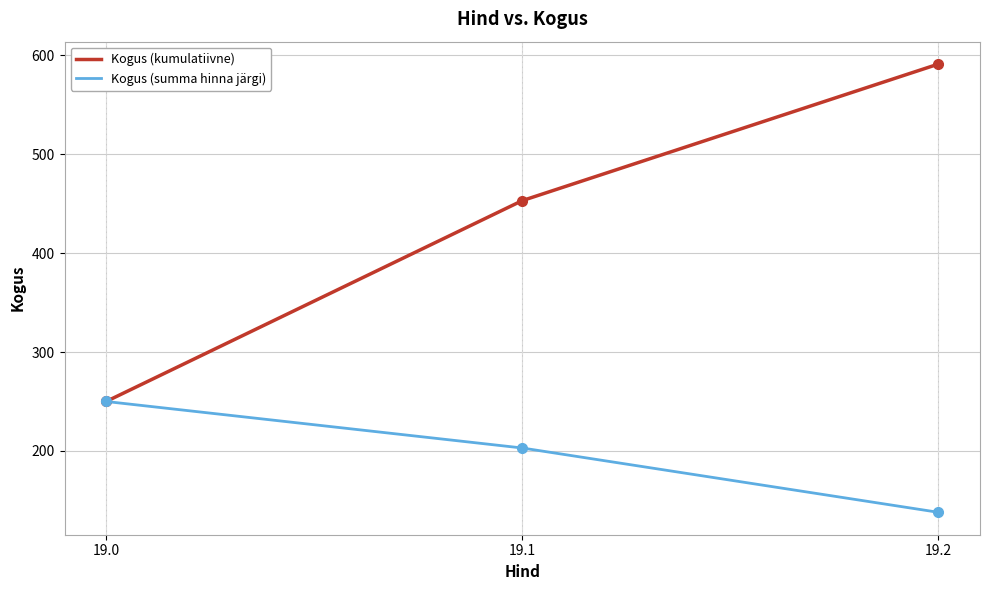

Is the value of Kogus (kumulatiivne) at 19.1 greater than the value of Kogus (summa hinna järgi) at 19.2?

Yes